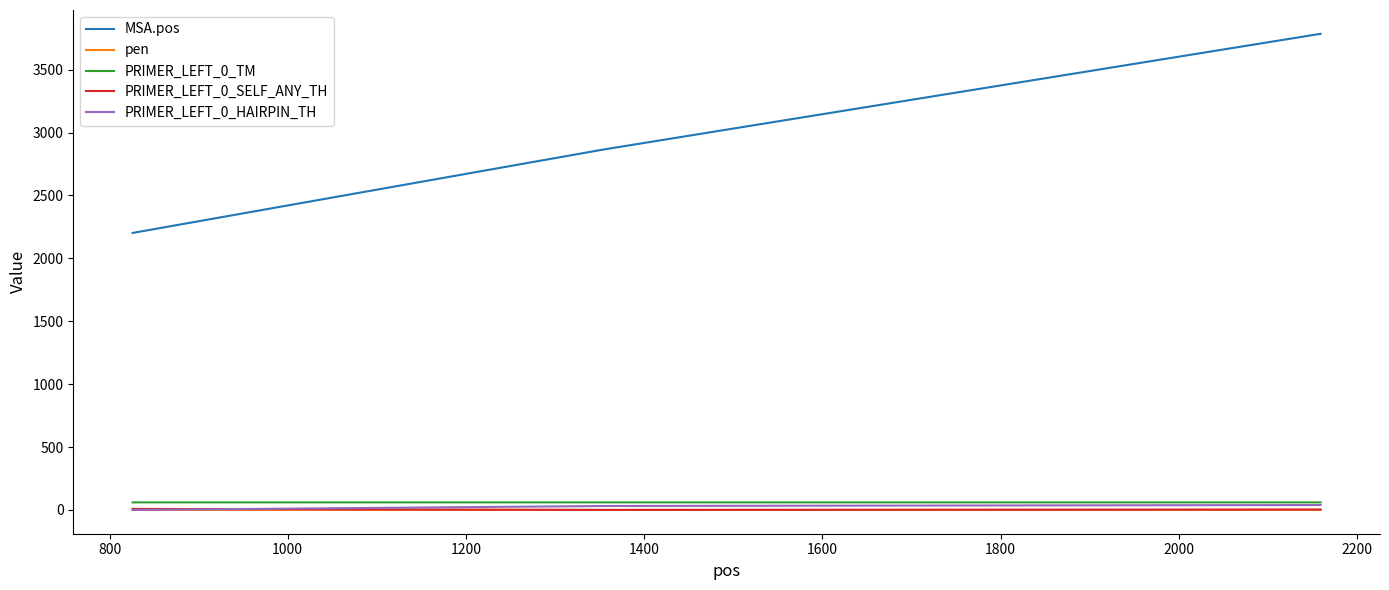

What is the difference between the maximum and second lowest values in the PRIMER_LEFT_0_SELF_ANY_TH series?

4.9